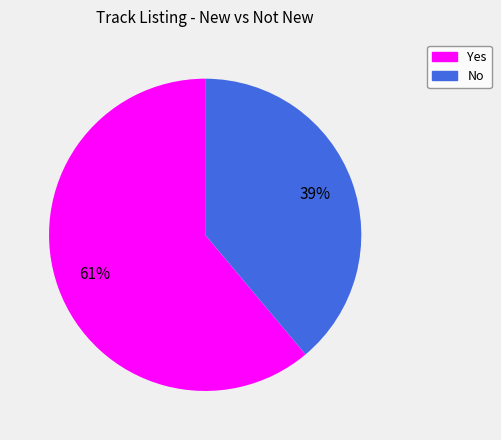

Combined, do No and Yes account for over 50%?

Yes